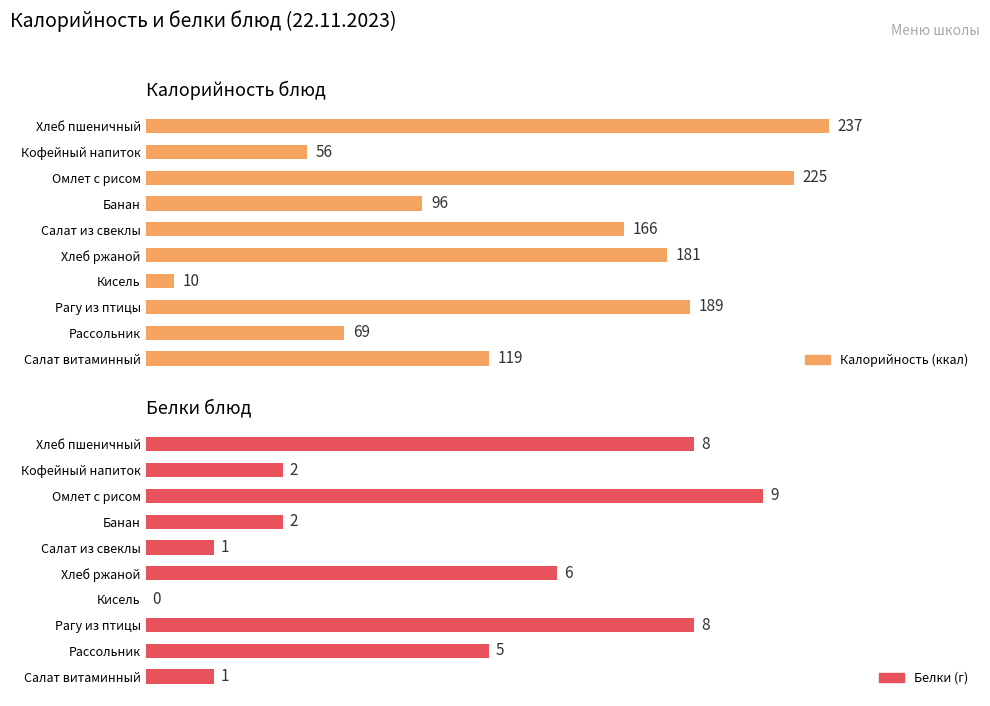

The value of Калорийность at Рассольник is 17. True or false?

False